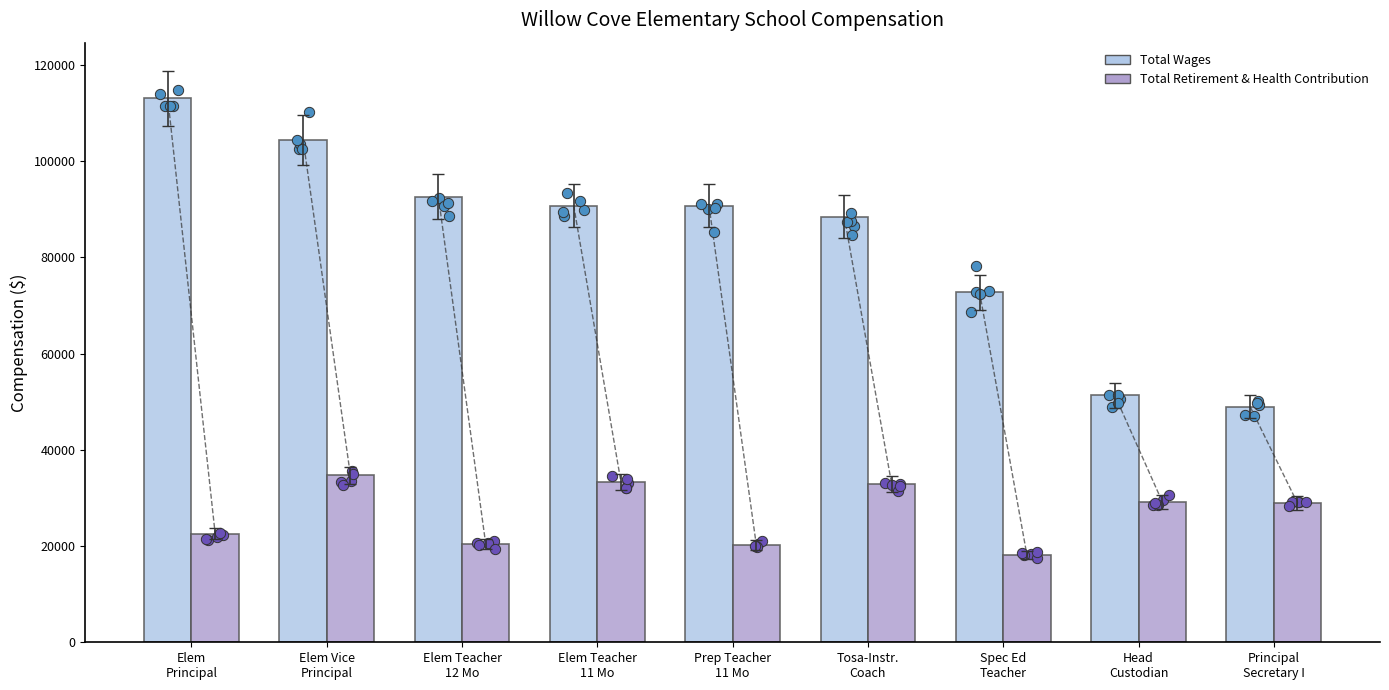

Which series reaches the maximum Y coordinate?

Total Wages